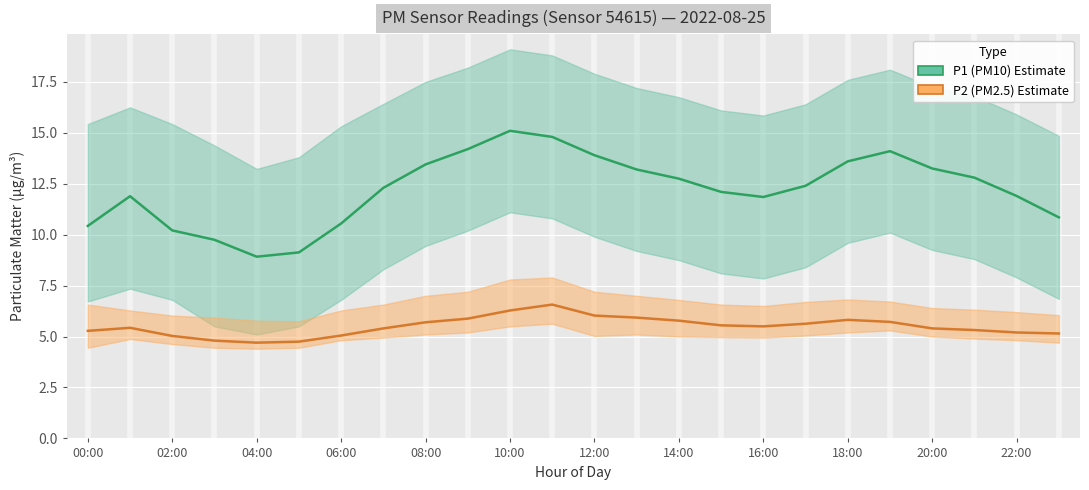

How many lines are shown in the chart?

2